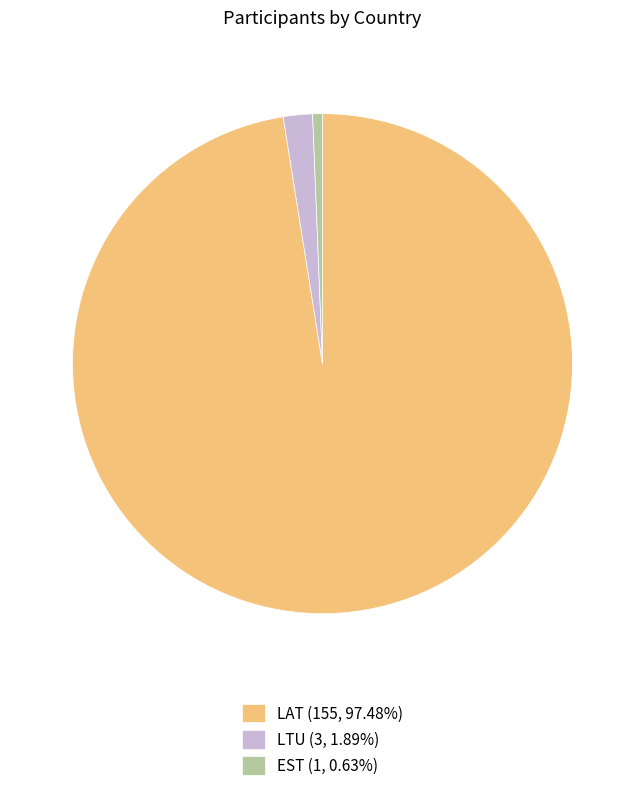

Is the sum of LTU and LAT greater than half?

Yes